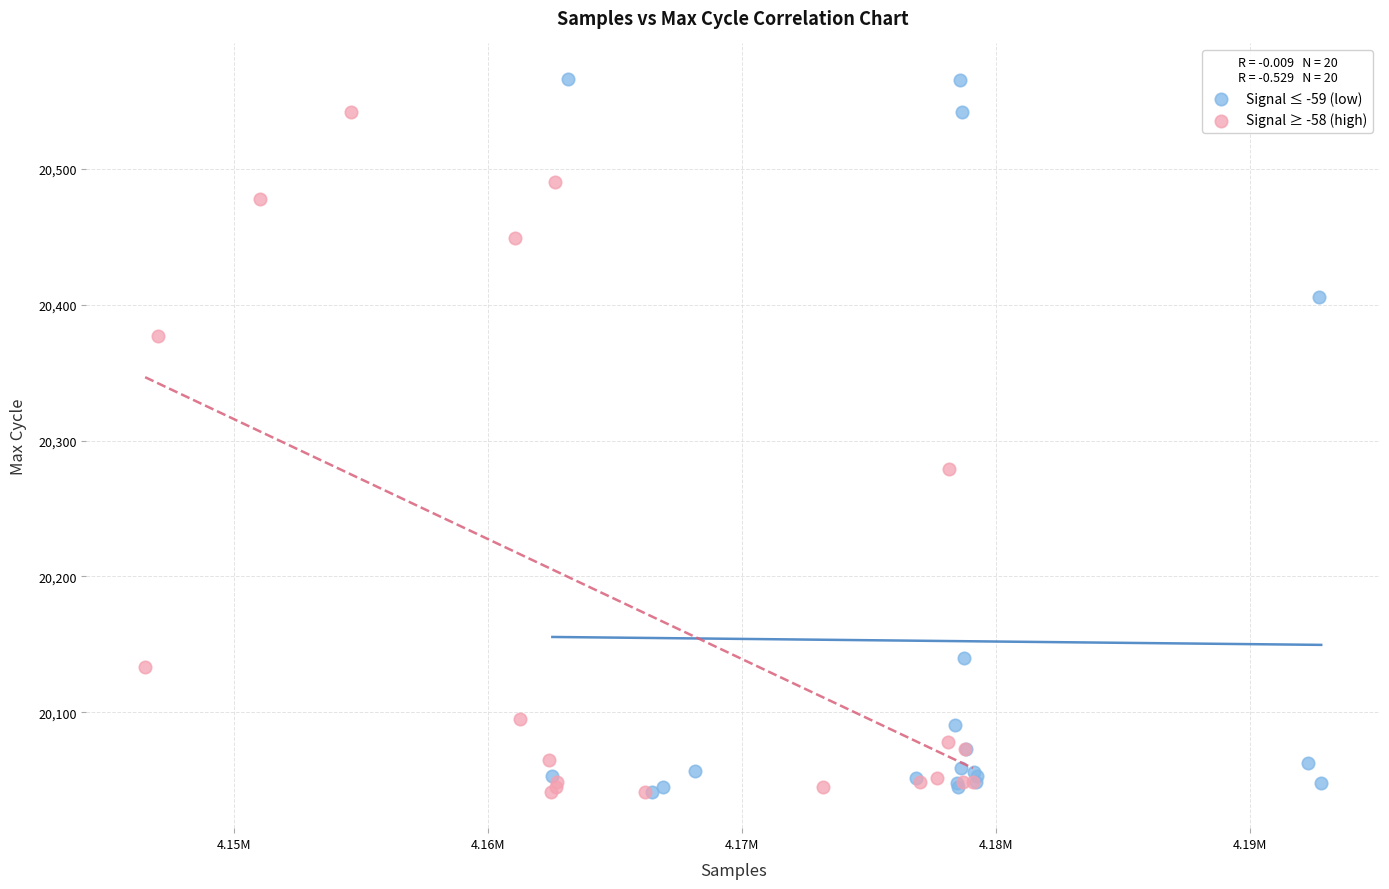

Which series reaches the maximum Y coordinate?

Signal ≤ -59 (low)